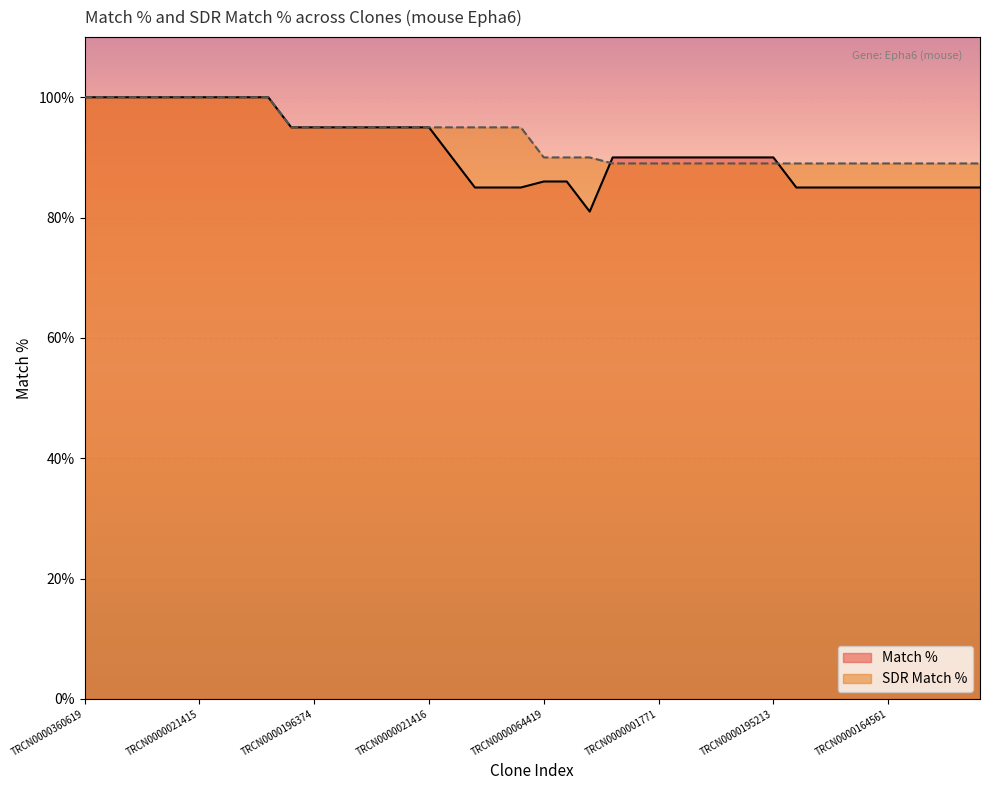

What is the sum of all Match % values?

3648